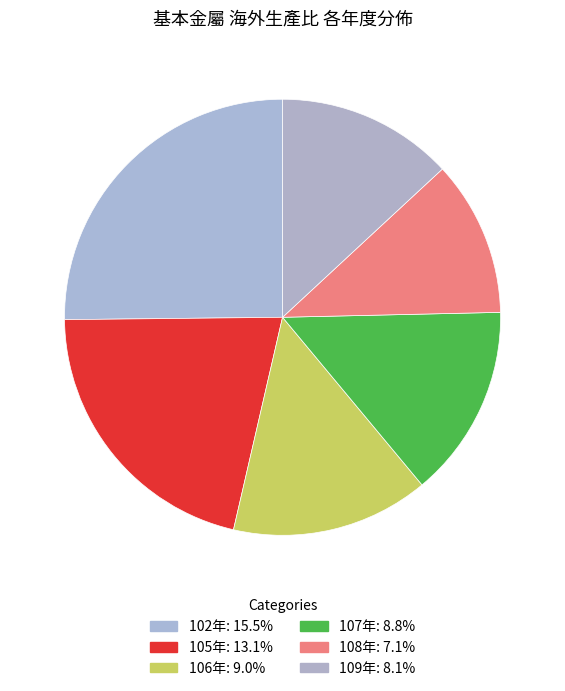

The 107年 slice represents 14% of the pie. True or false?

True